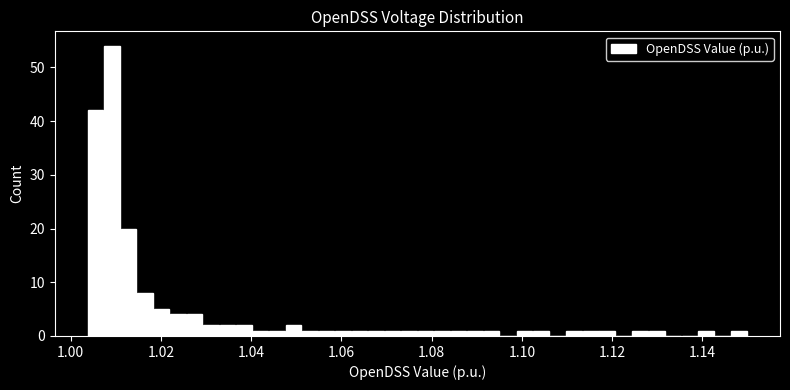

Around what value on the x-axis is the tallest bar? Give the approximate position of its centre, as read against the axis.

1.010